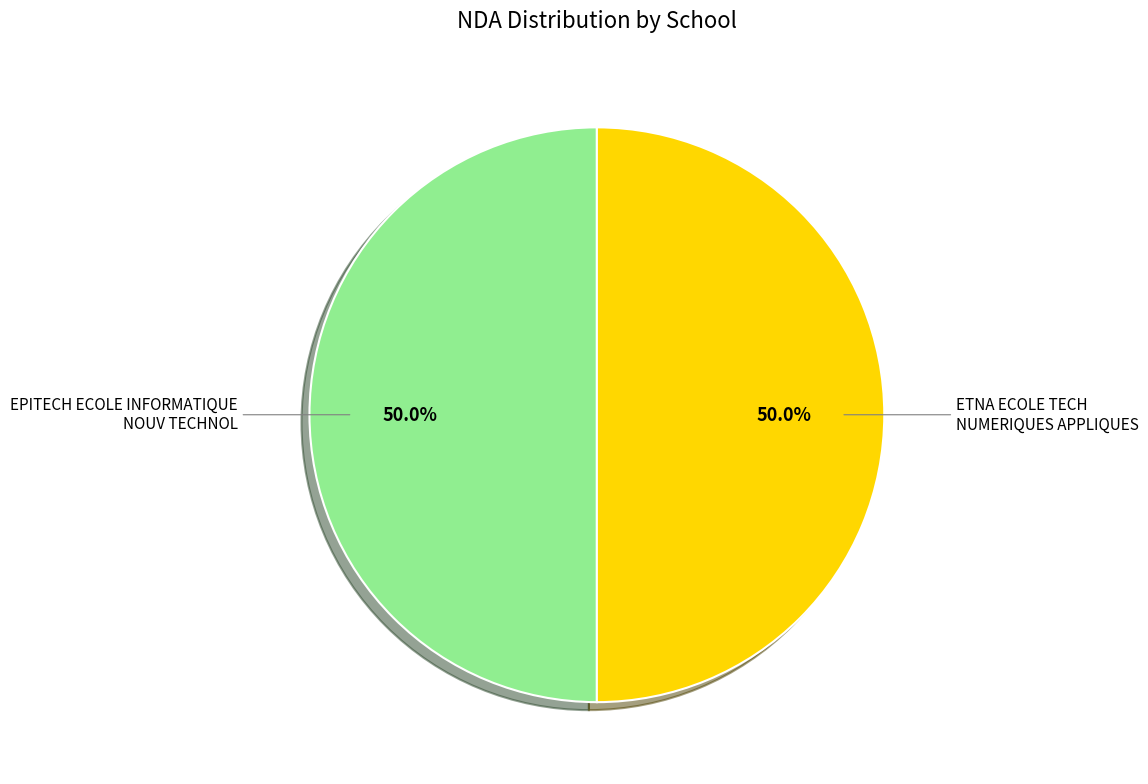

Count the number of slices in the pie.

2